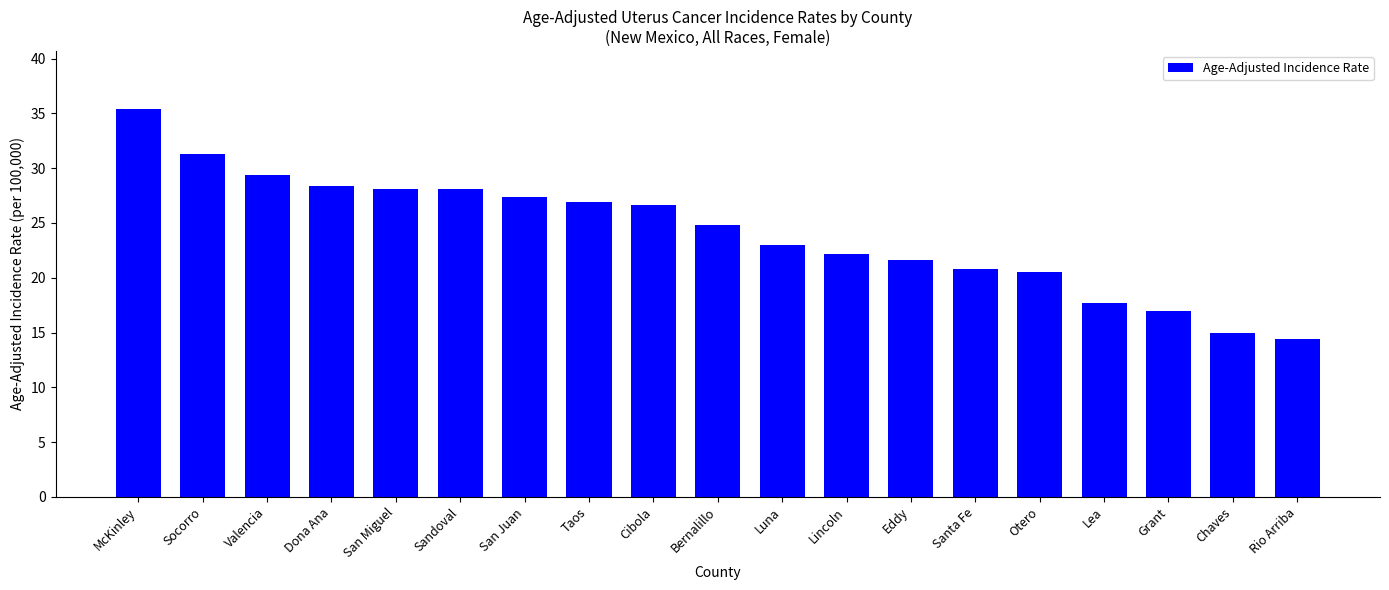

How many bars are there in total?

19